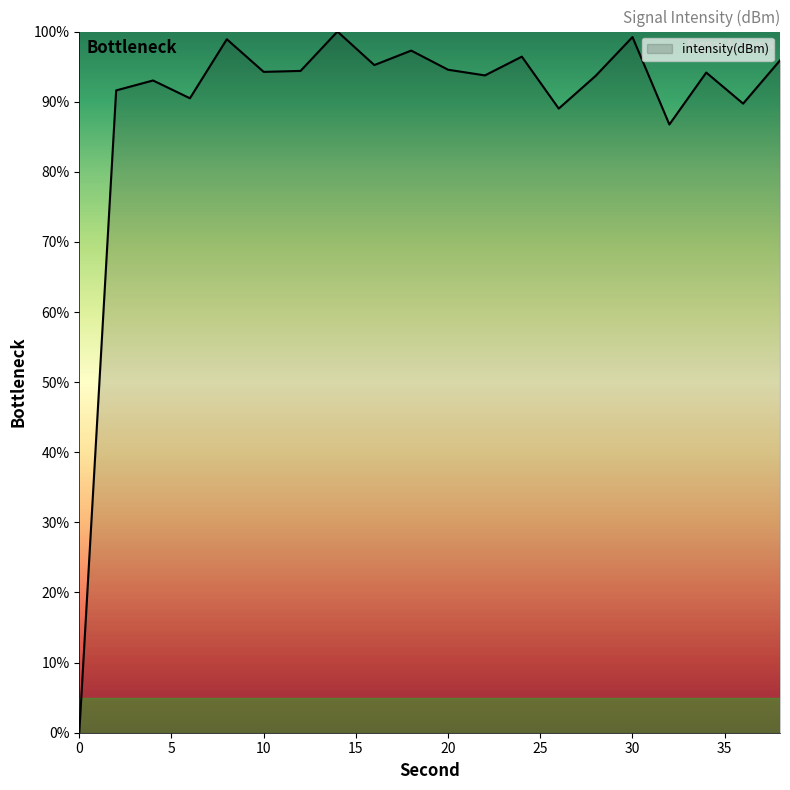

What is the maximum value shown in the chart?

100.0